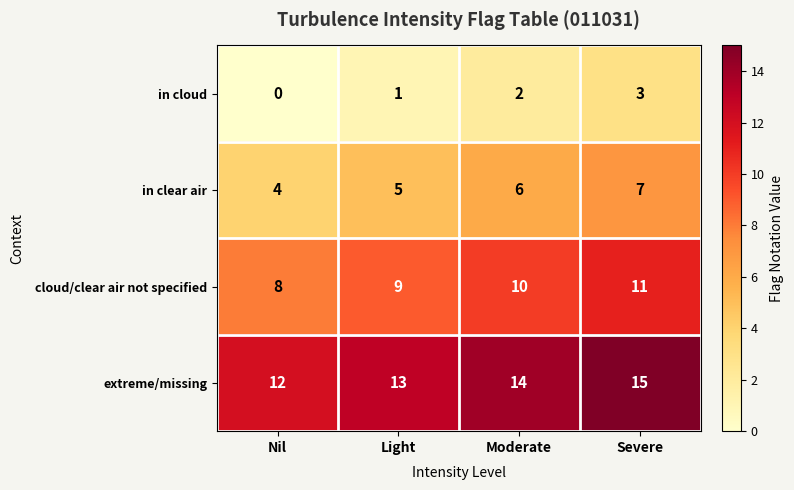

At which category does the chart reach its minimum across all series?

Nil